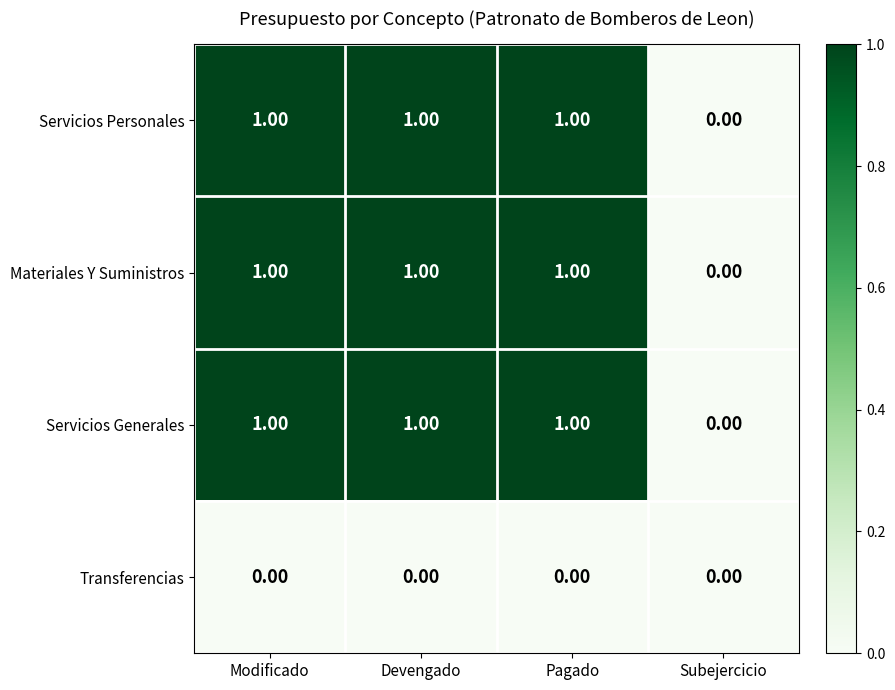

At which label does Servicios Generales reach its minimum?

Subejercicio